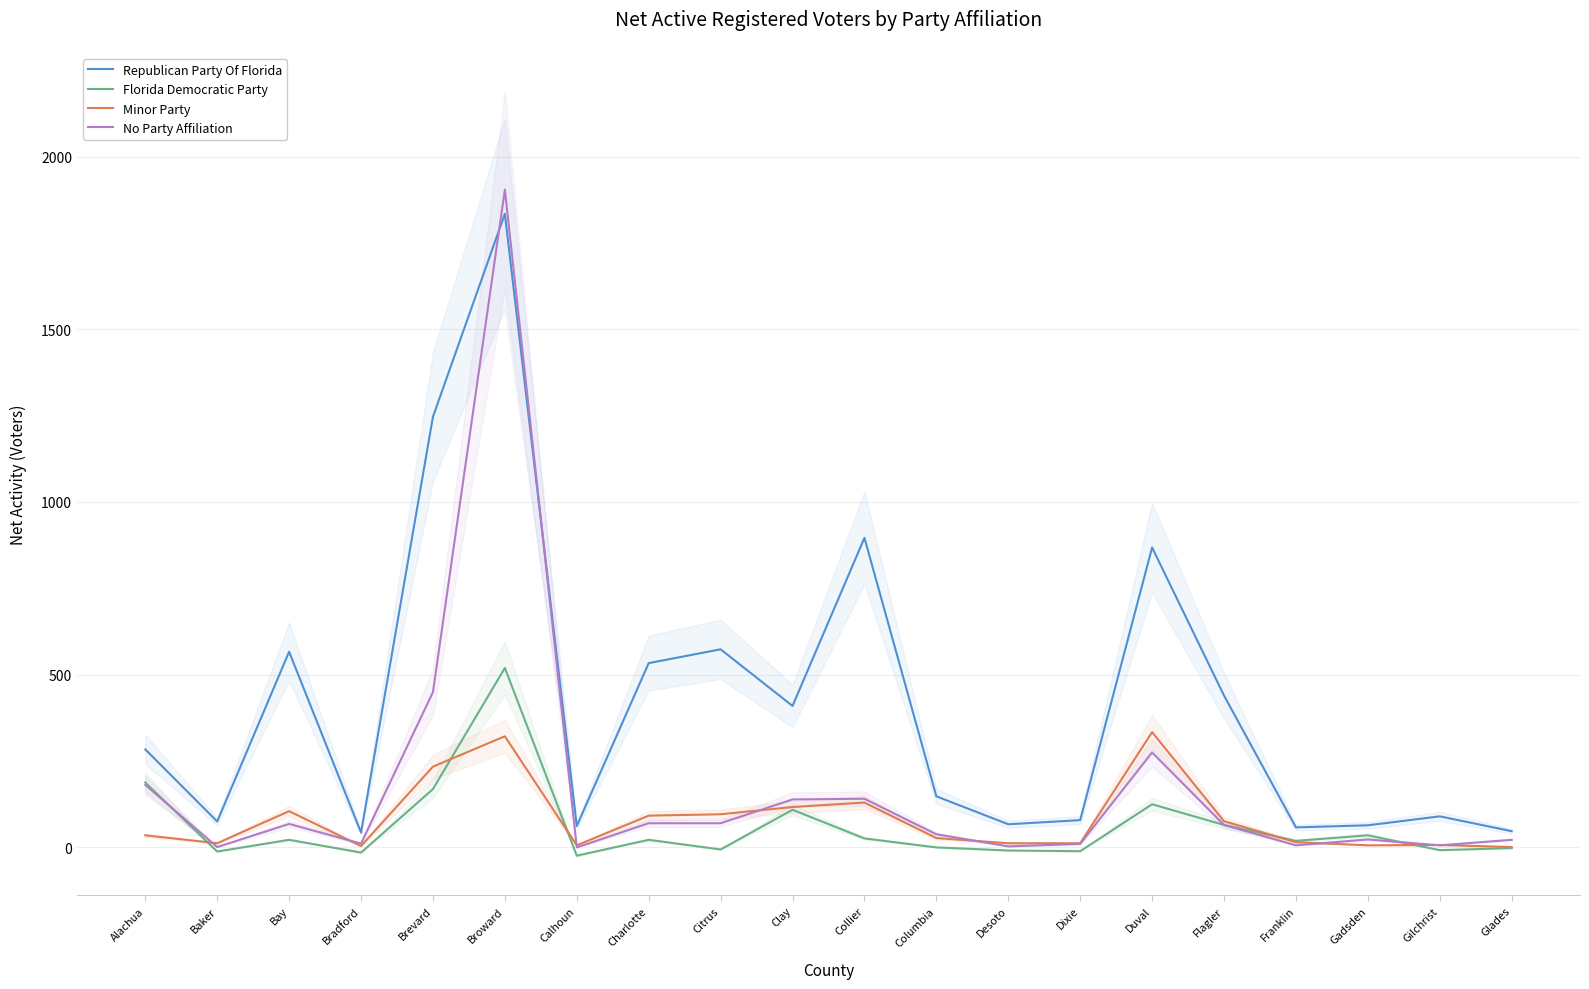

Rank the categories by No Party Affiliation value from highest to lowest.

Broward, Brevard, Duval, Alachua, Collier, Clay, Charlotte, Citrus, Bay, Flagler, Columbia, Gadsden, Glades, Bradford, Dixie, Franklin, Gilchrist, Desoto, Baker, Calhoun